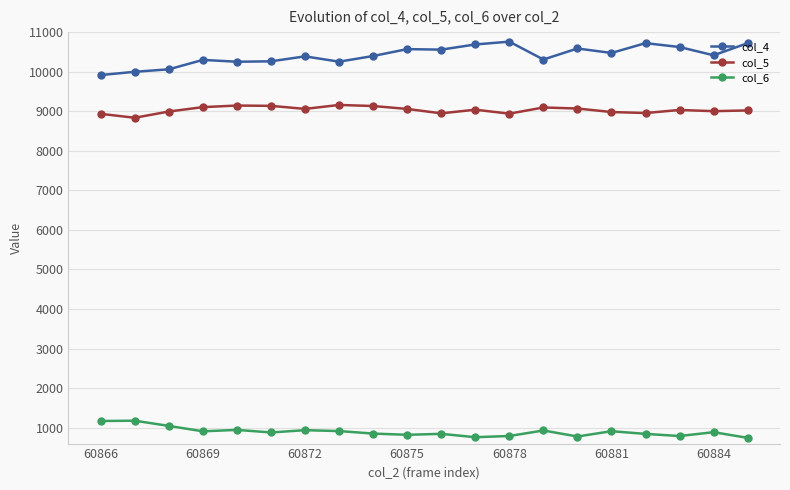

At how many categories does at least one series exceed 1670?

20